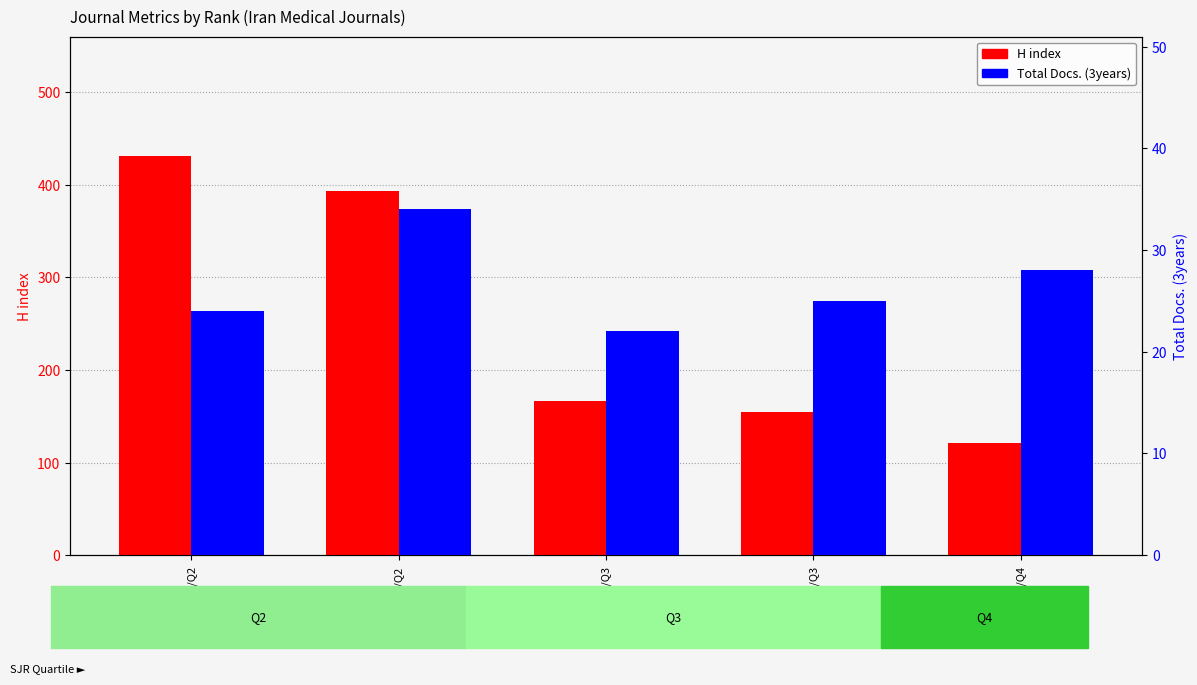

What is the difference between the Total Docs. (3years) values at Rank1/Q2 and Rank3/Q3?

2